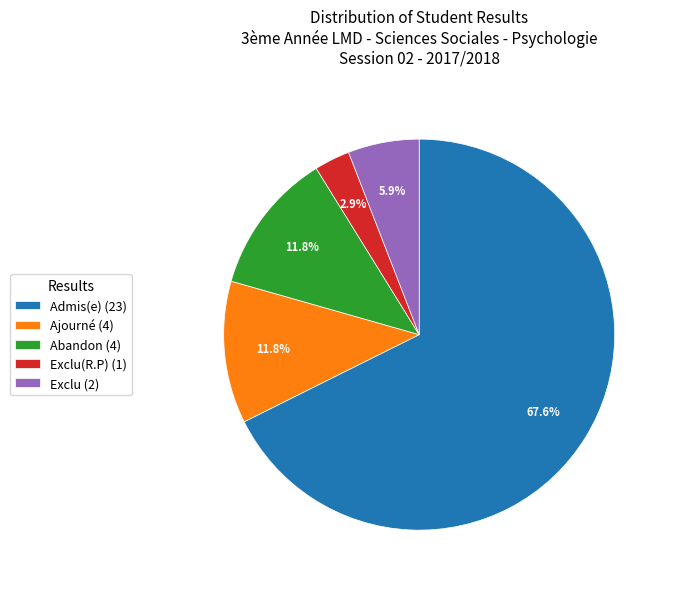

How many slices are in this pie chart?

5